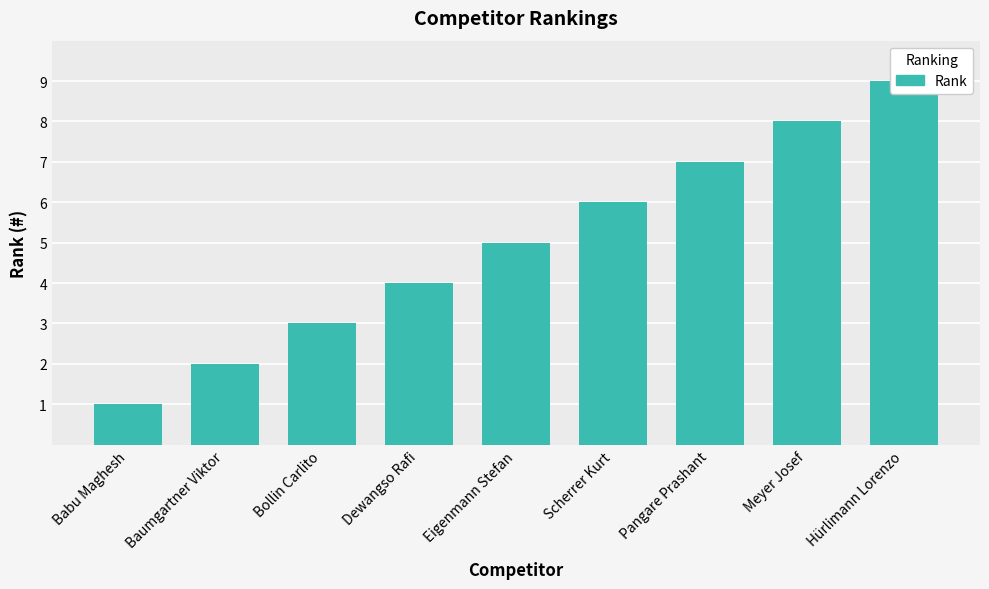

Reading left to right, what are all the values shown in this chart?

1	2	3	4	5	6	7	8	9